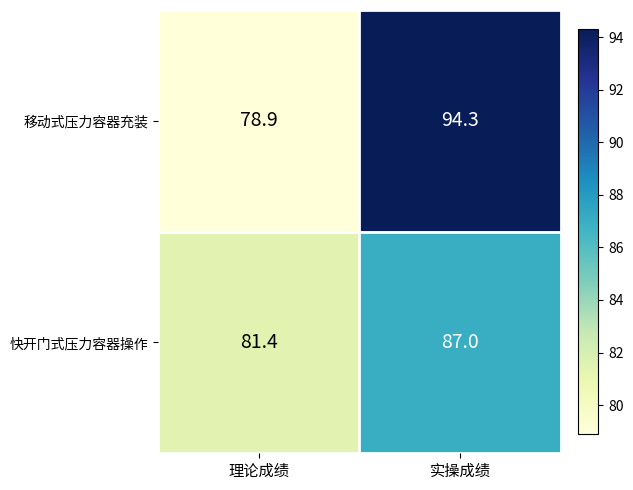

Count the number of data series in this chart.

2